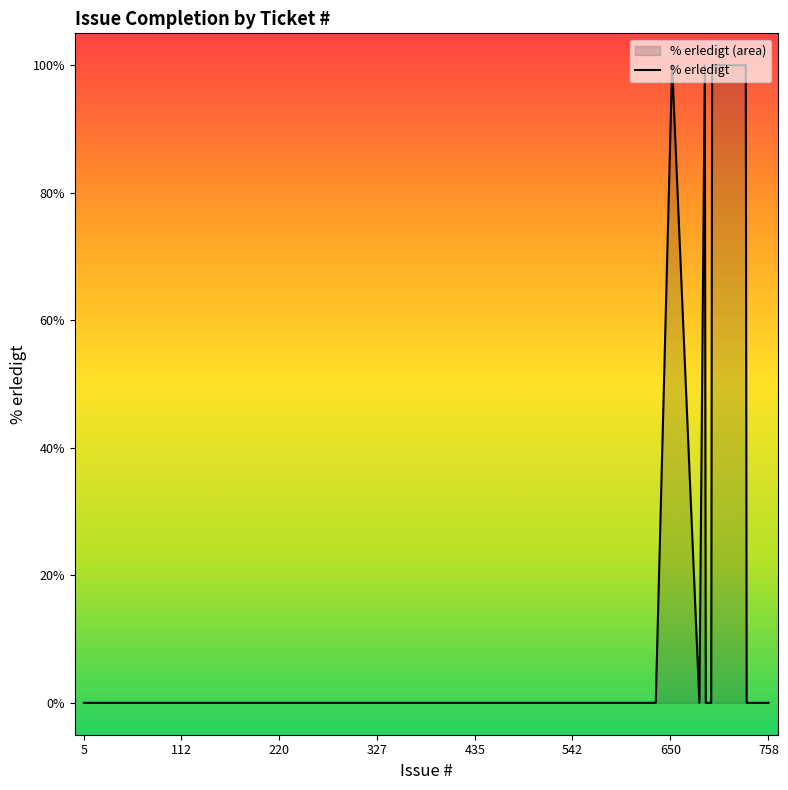

What is the label of the 24th point from the right?

682